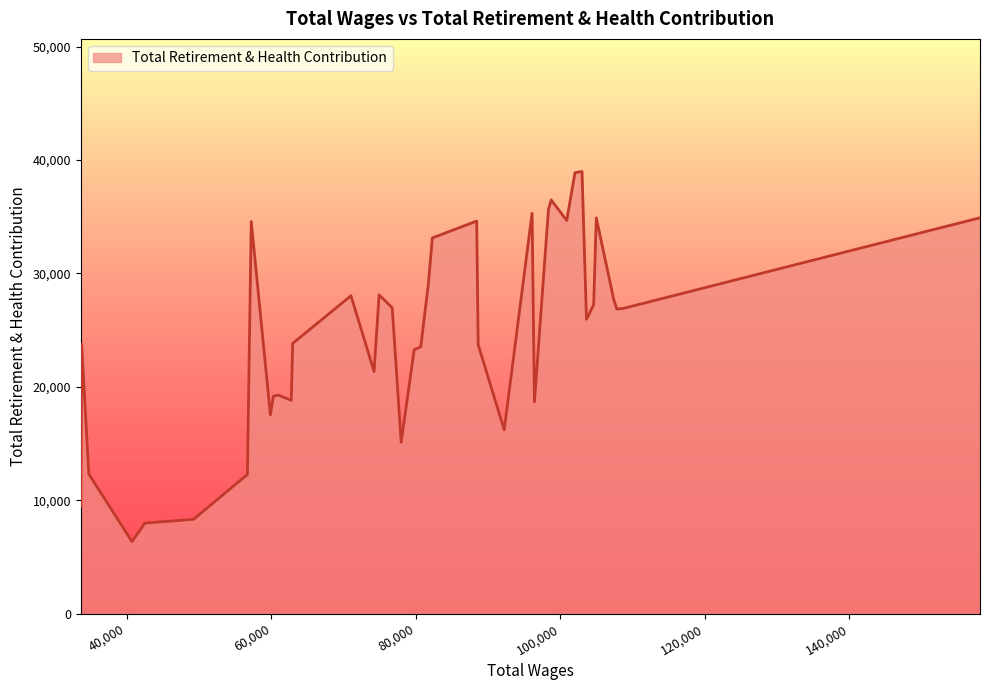

How many lines are shown in the chart?

1